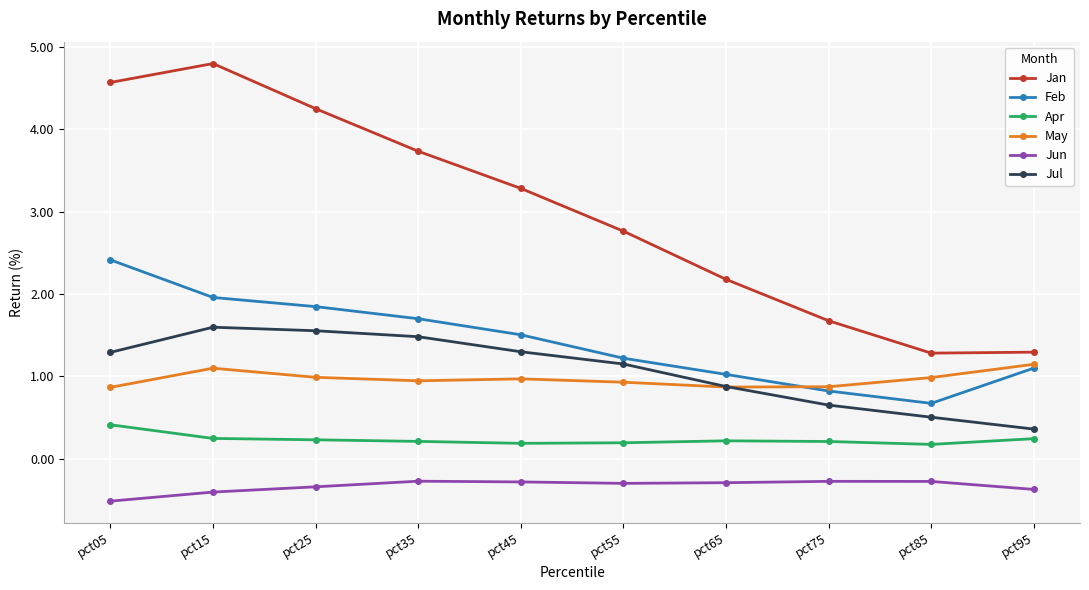

Reading right to left, what are all the values shown in this chart?

Jan: pct95=1.3	pct85=1.3	pct75=1.7	pct65=2.2	pct55=2.8	pct45=3.3	pct35=3.7	pct25=4.3	pct15=4.8	pct05=4.6
Feb: pct95=1.1	pct85=0.7	pct75=0.8	pct65=1.0	pct55=1.2	pct45=1.5	pct35=1.7	pct25=1.8	pct15=2.0	pct05=2.4
Apr: pct95=0.2	pct85=0.2	pct75=0.2	pct65=0.2	pct55=0.2	pct45=0.2	pct35=0.2	pct25=0.2	pct15=0.2	pct05=0.4
May: pct95=1.1	pct85=1.0	pct75=0.9	pct65=0.9	pct55=0.9	pct45=1.0	pct35=0.9	pct25=1.0	pct15=1.1	pct05=0.9
Jun: pct95=-0.4	pct85=-0.3	pct75=-0.3	pct65=-0.3	pct55=-0.3	pct45=-0.3	pct35=-0.3	pct25=-0.3	pct15=-0.4	pct05=-0.5
Jul: pct95=0.4	pct85=0.5	pct75=0.7	pct65=0.9	pct55=1.2	pct45=1.3	pct35=1.5	pct25=1.6	pct15=1.6	pct05=1.3